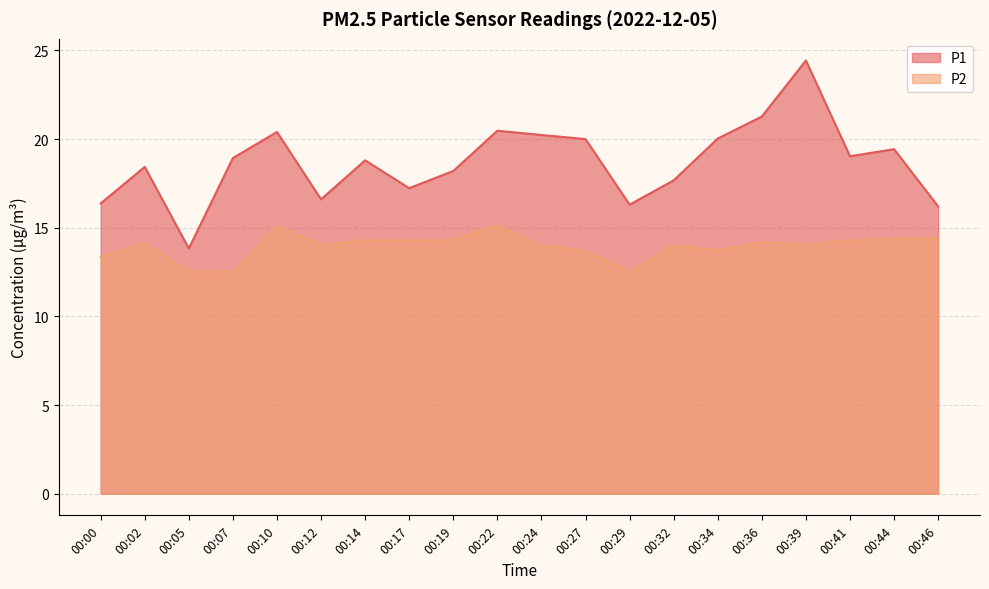

What is the value of the P2 point at the 5th from the left?

15.1